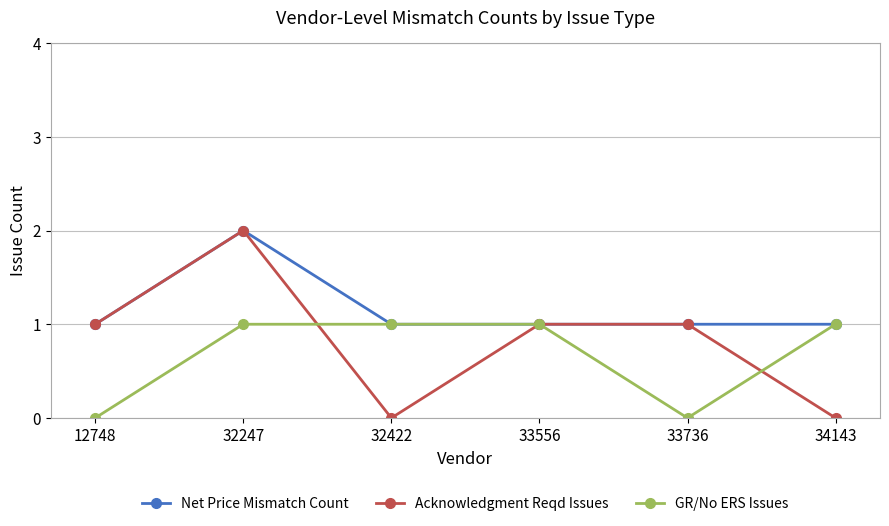

What is the difference between the second highest and minimum values in the Acknowledgment Reqd Issues series?

1